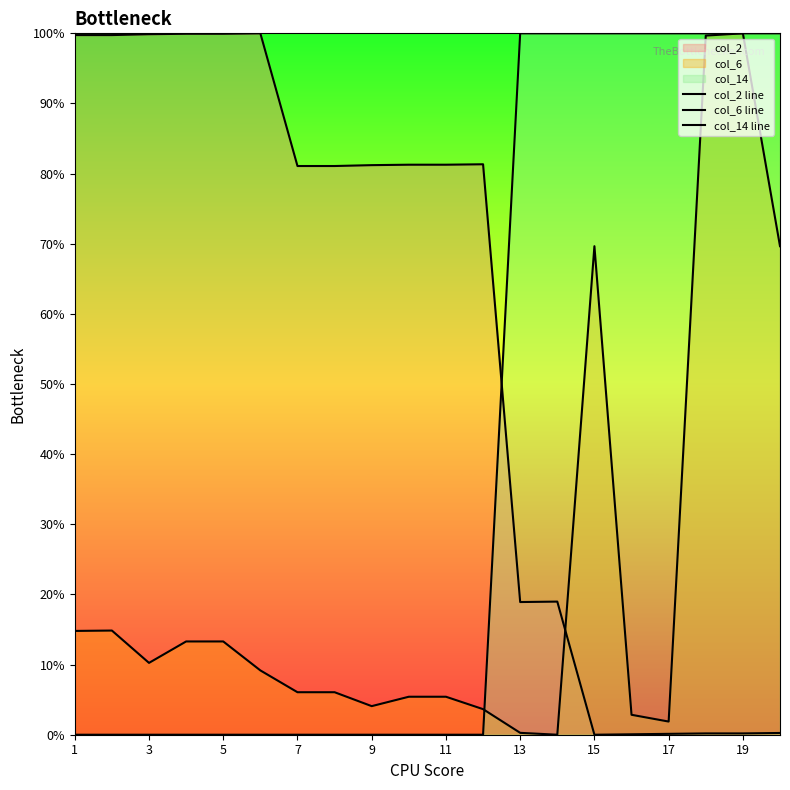

What is the difference between the second highest and minimum values in the col_14 line series?

100.0